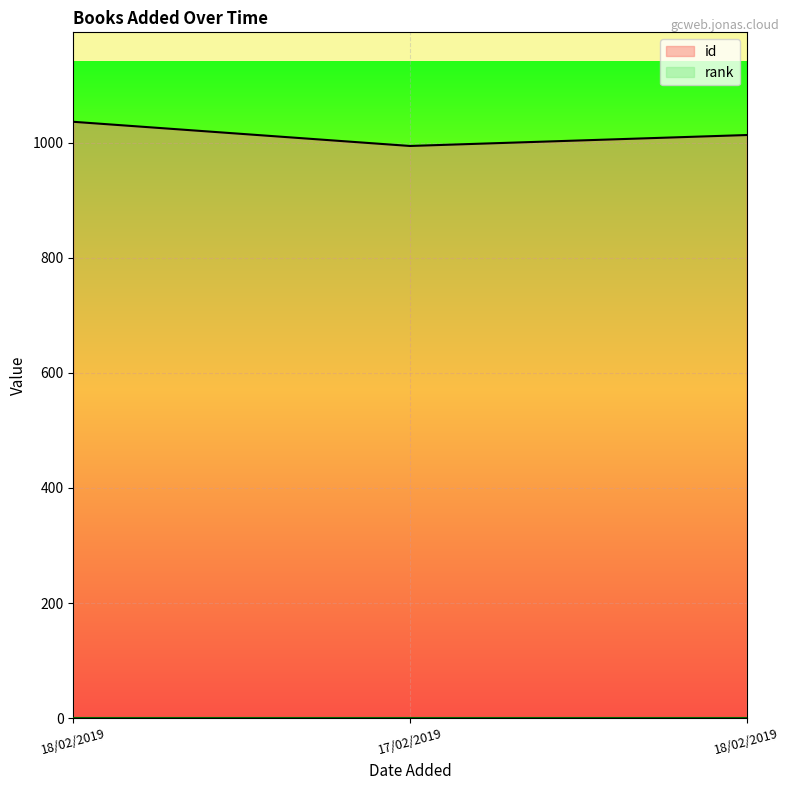

What is the change in value from 18/02/2019 to 17/02/2019?

-42